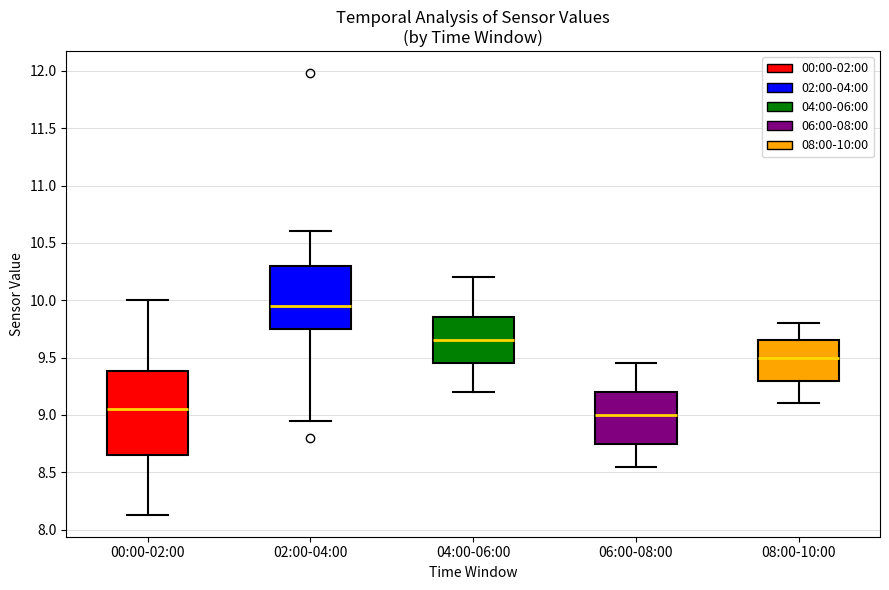

Which box has the lowest median line?

06:00-08:00